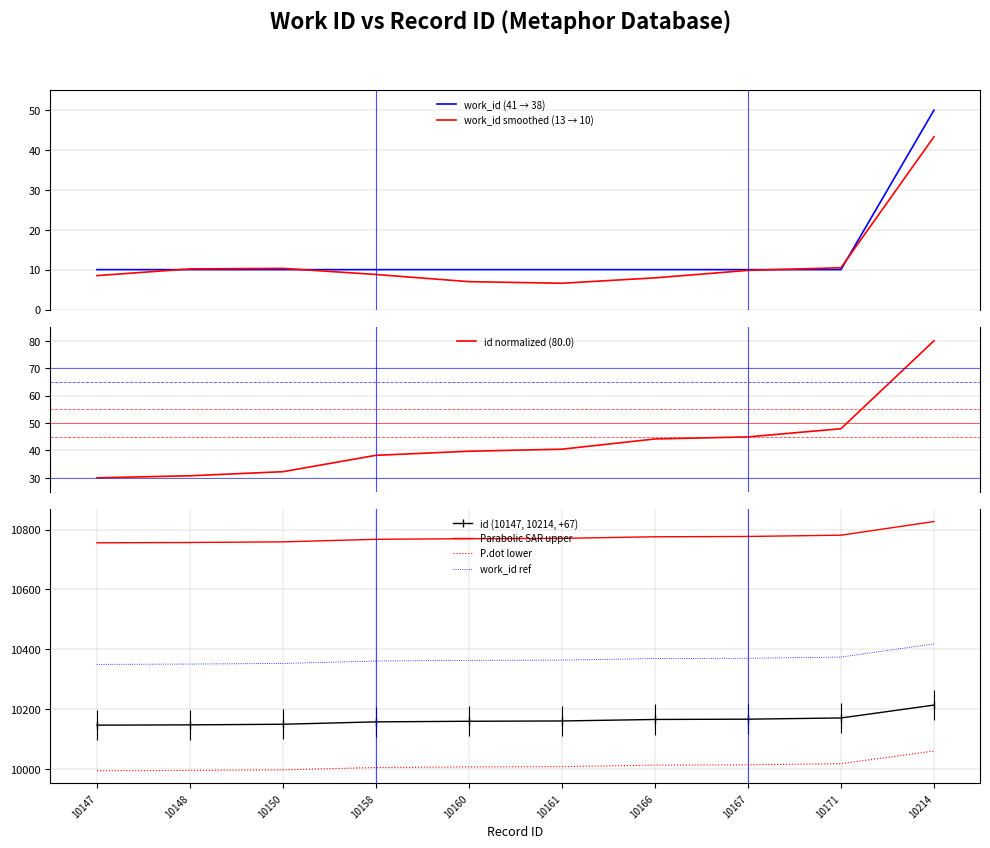

True or false: work_id has more than 2 points higher than both neighbors.

False